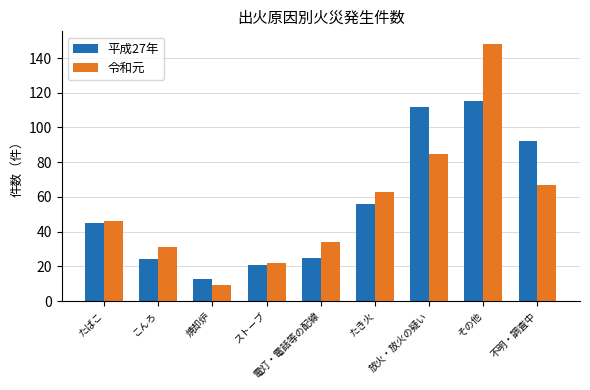

Which series has the largest range (max minus min)?

令和元